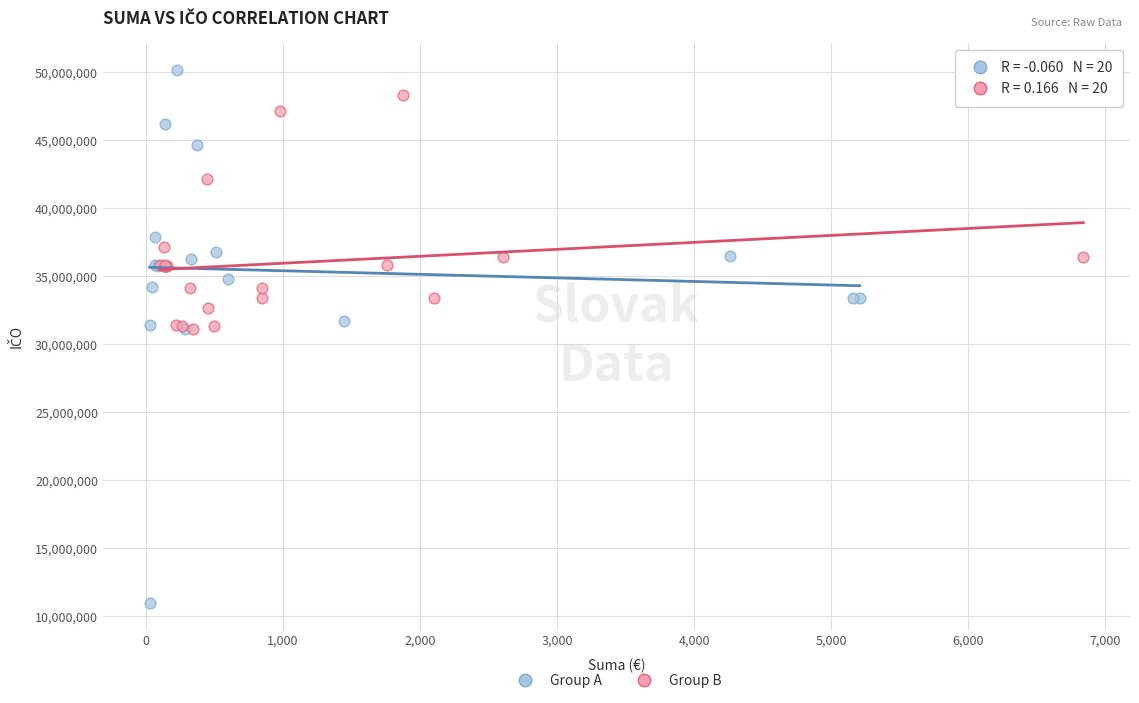

Which series contains the highest Y value?

Group A